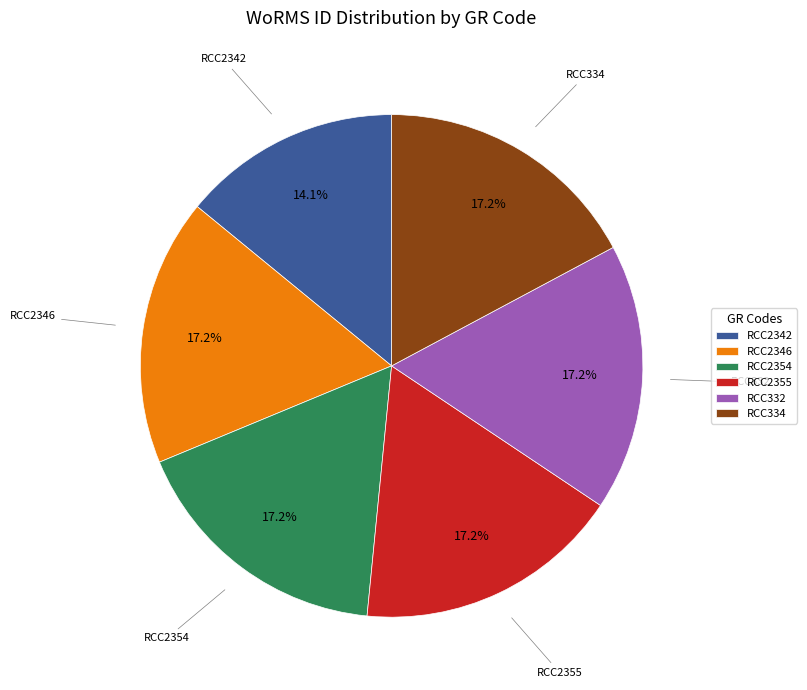

Which has a higher value, RCC2355 or RCC2342?

RCC2355